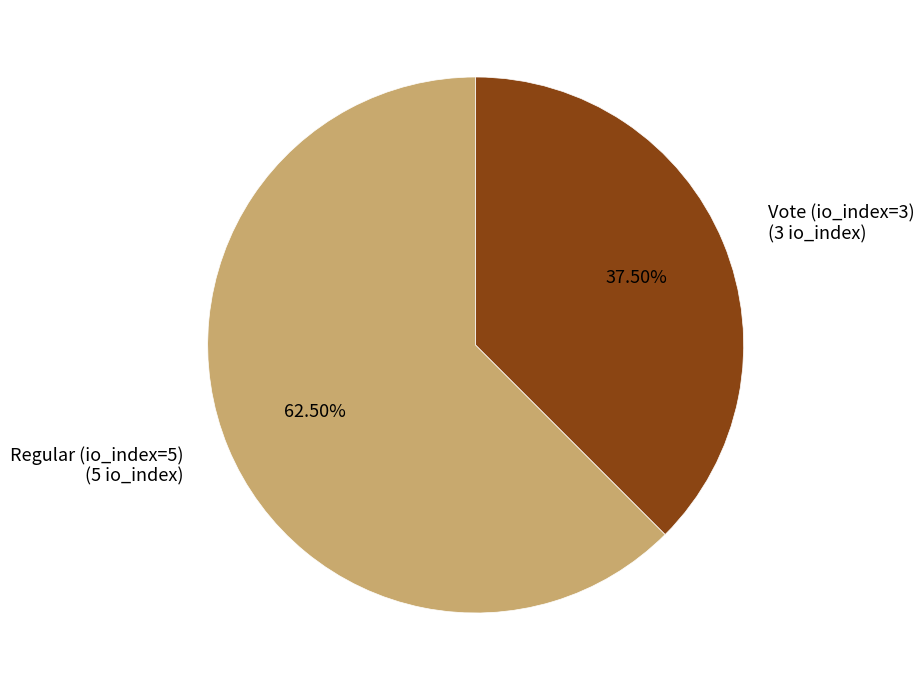

Is it true that Vote (io_index=3) is 23% of the pie?

False